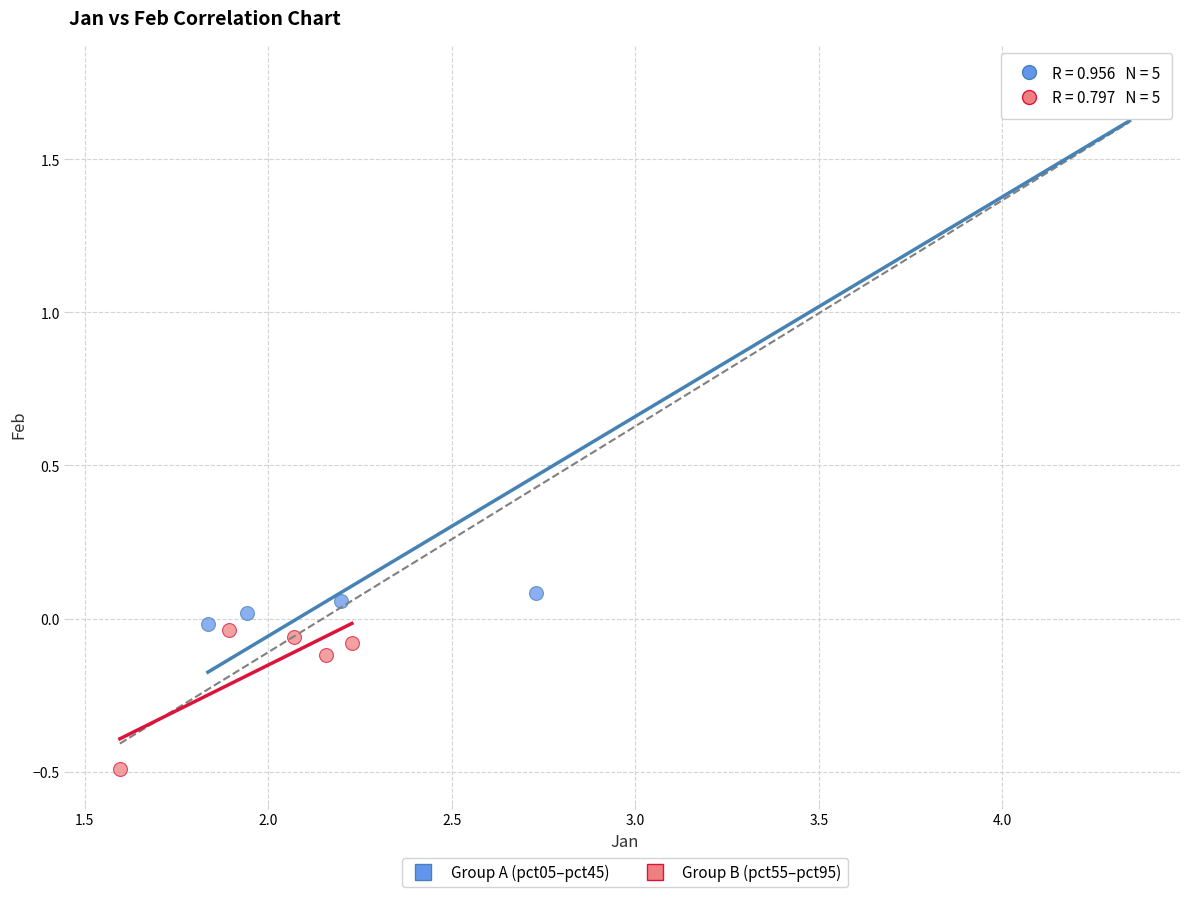

Which series contains the lowest Y value?

Group B (pct55–pct95)